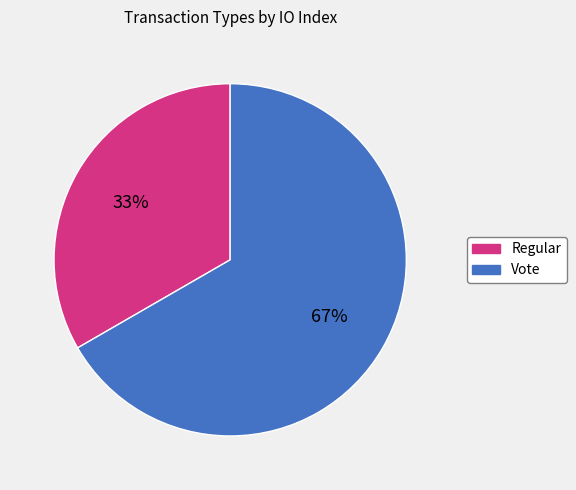

To the nearest percent, what is the combined percentage of Vote and Regular?

100%